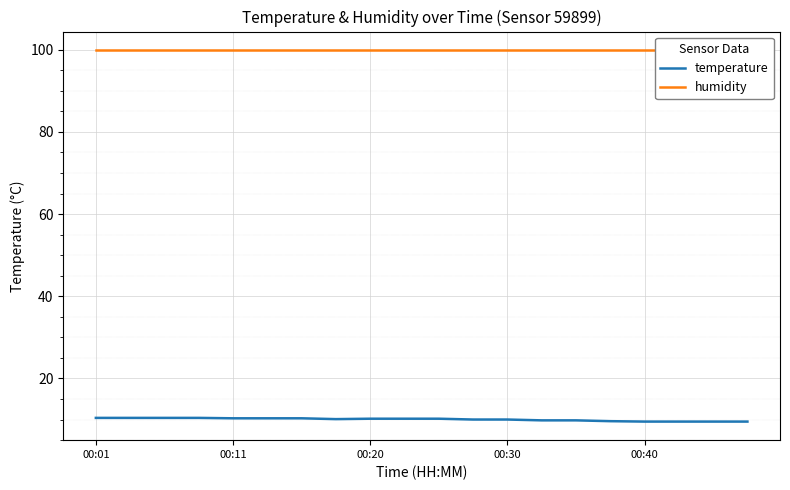

Which series has the largest total across all categories?

humidity